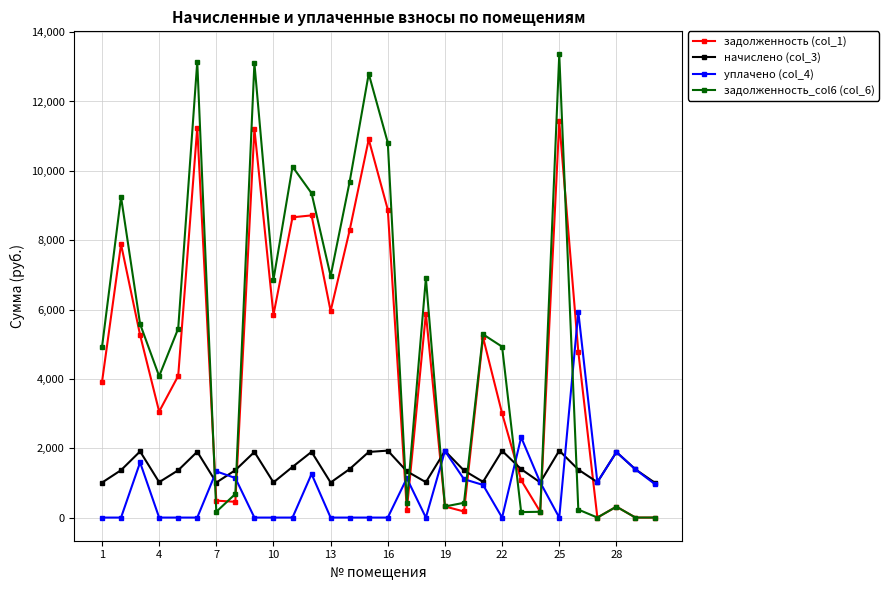

How many series are shown in this chart?

4